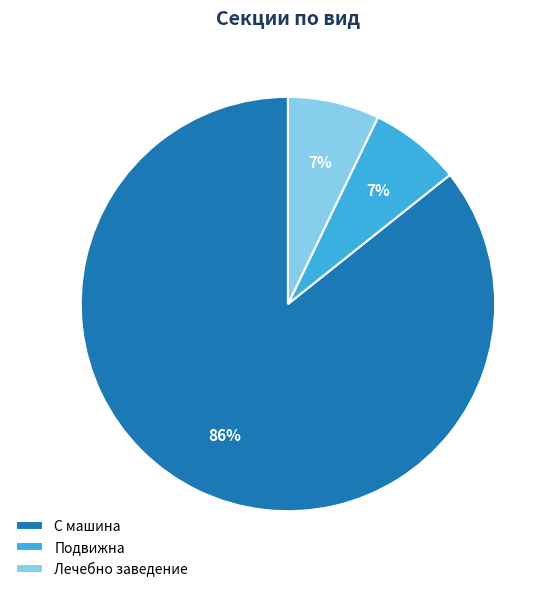

The Лечебно заведение slice represents 7% of the pie. True or false?

True